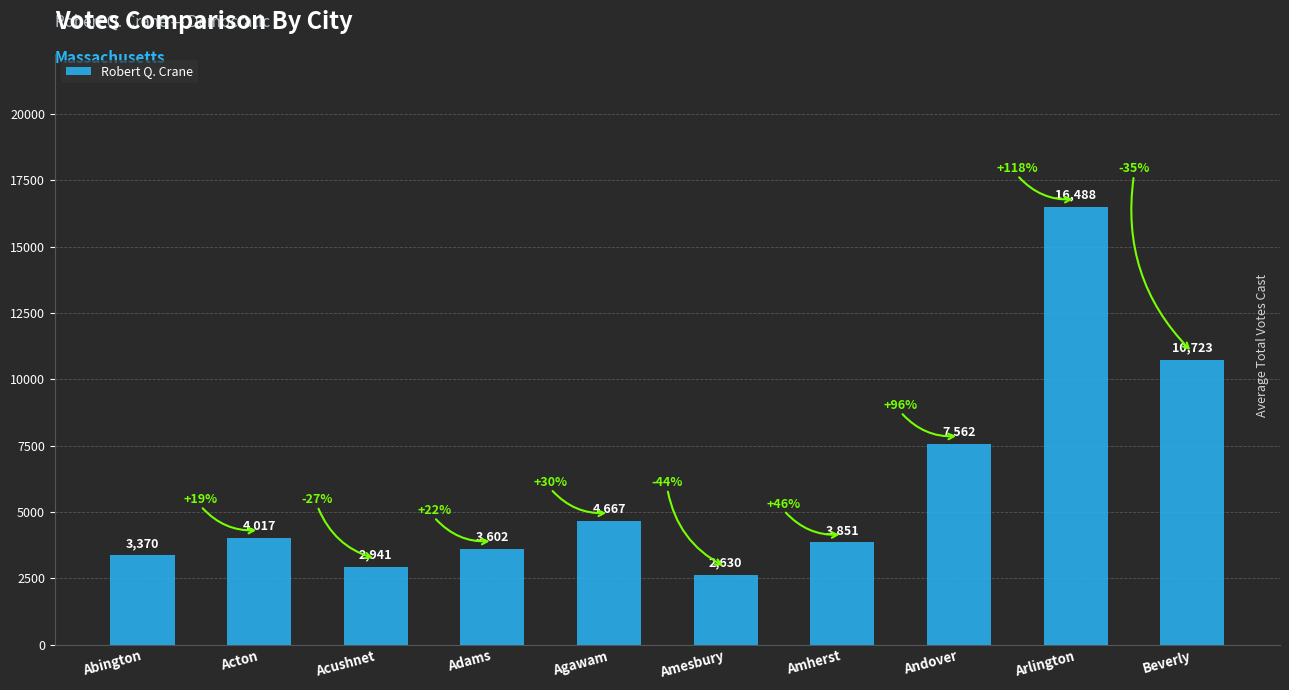

What is the ratio of the value at Arlington to the value at Andover?

2.2